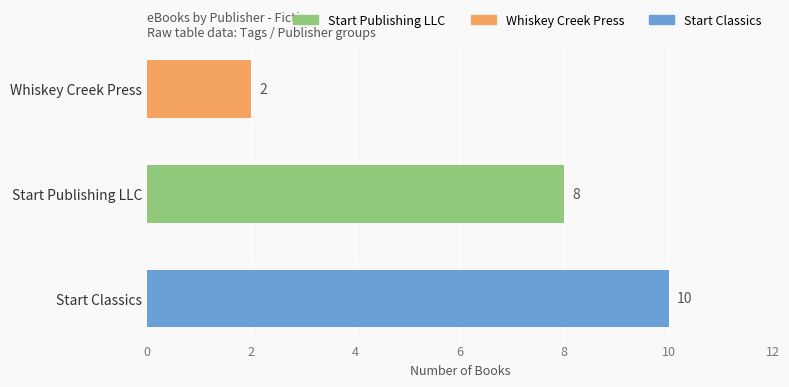

How many distinct data groups are displayed?

1